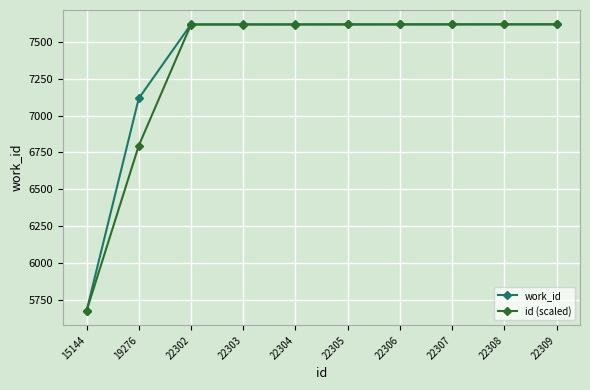

What are all the series names shown in the legend?

work_id, id (scaled)